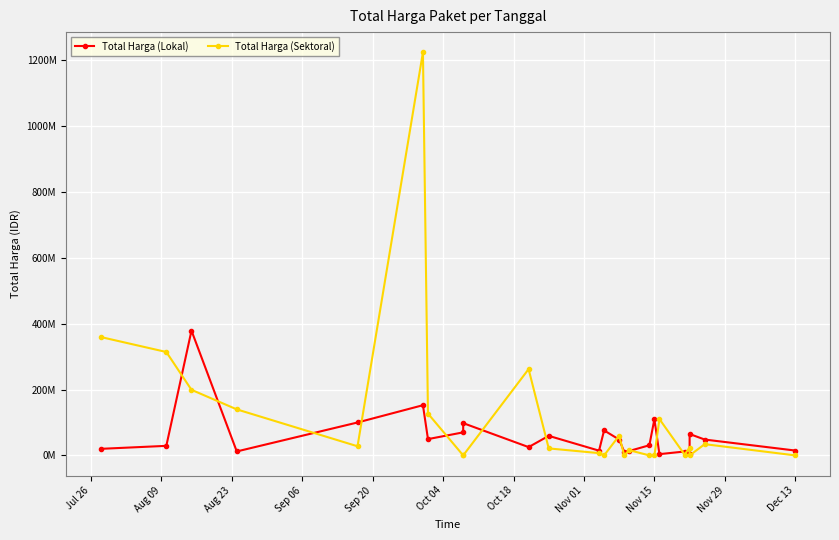

What is the difference between the maximum and minimum values in the Total Harga (Lokal) series?

375250000